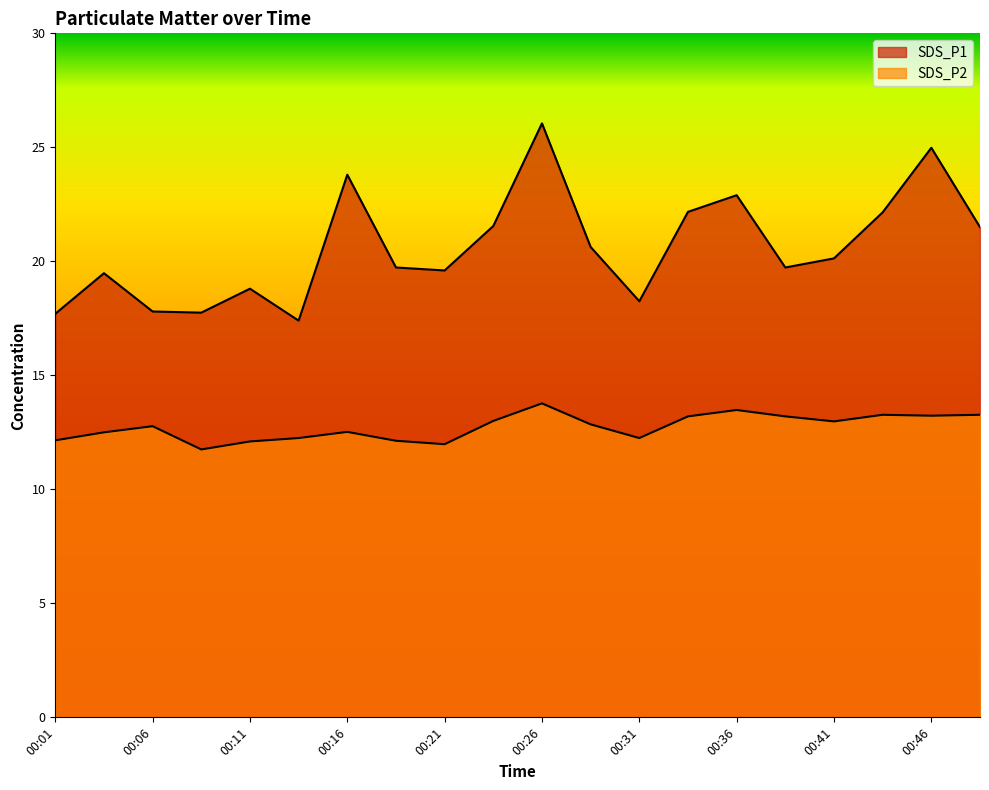

How many lines are shown in the chart?

2